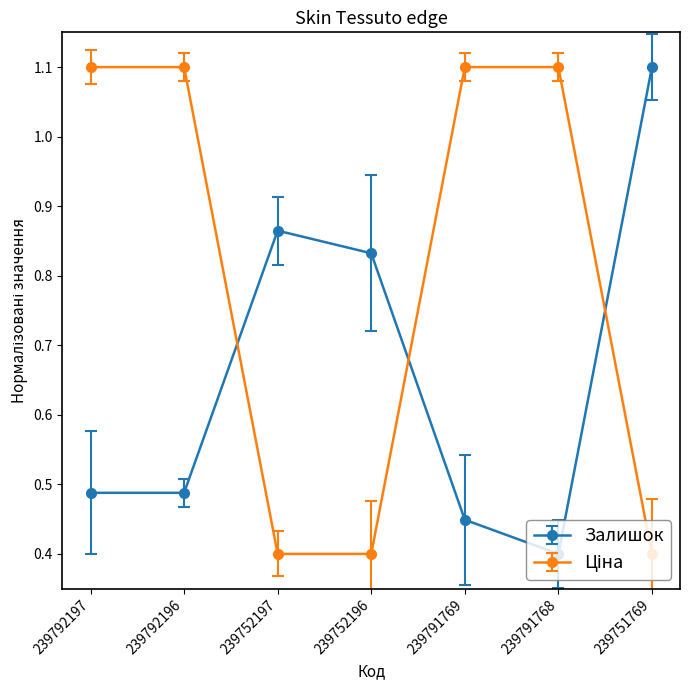

Rank the series by their average value, from lowest to highest.

Залишок, Ціна